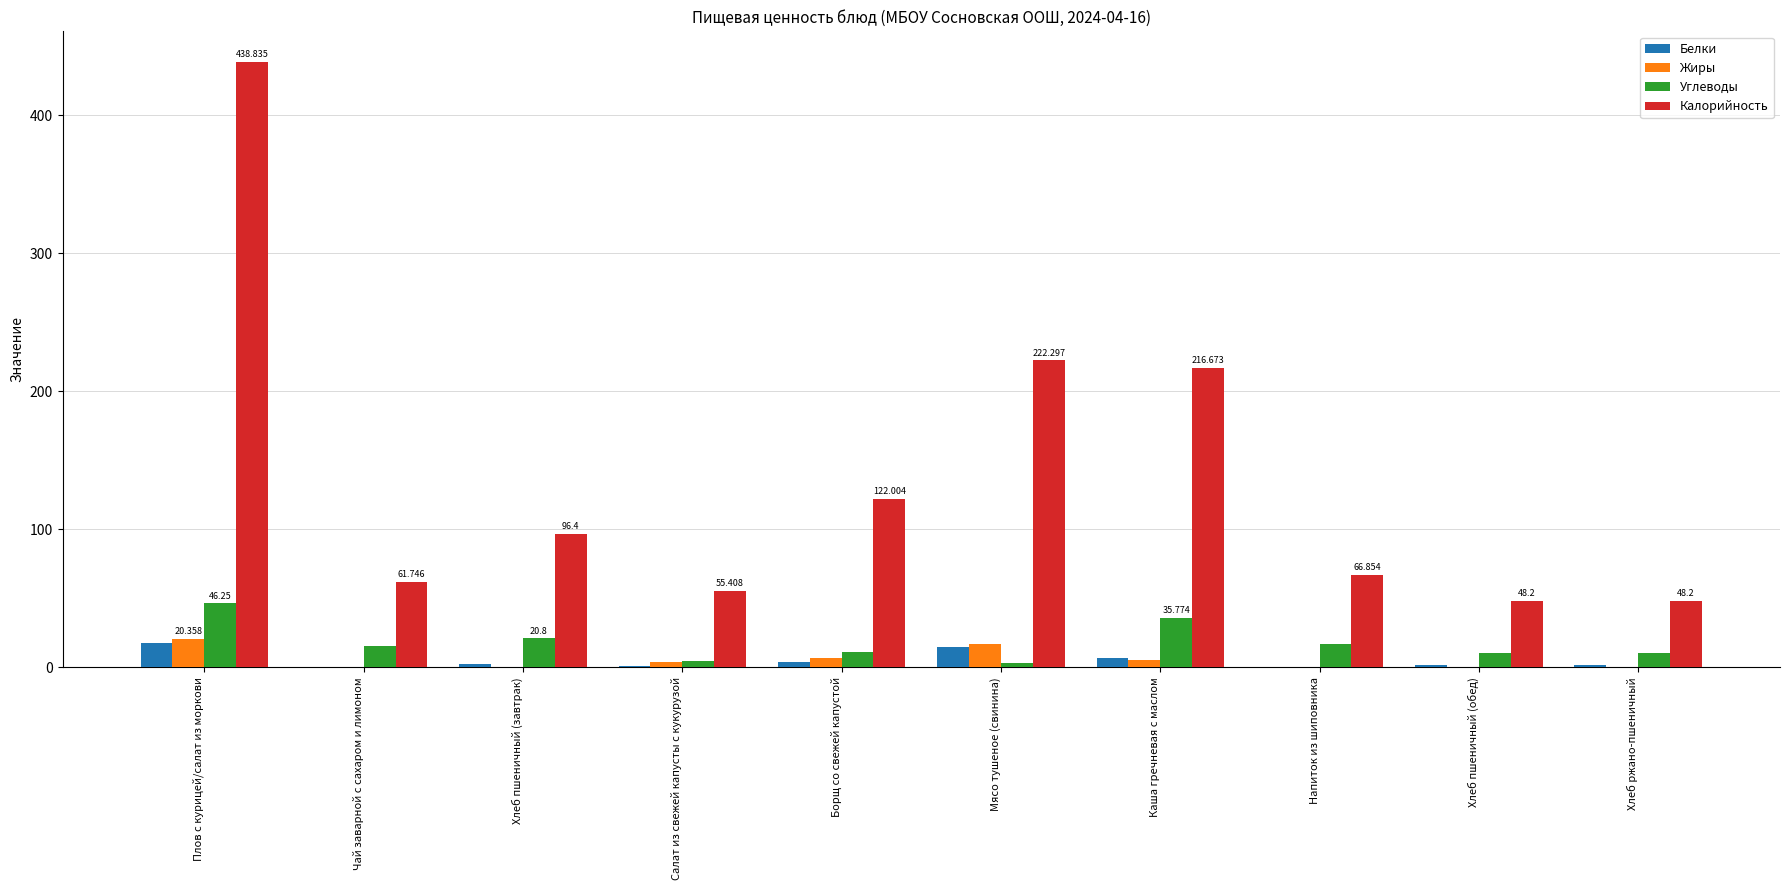

At which category is the sum across all series the highest?

Плов с курицей/салат из моркови